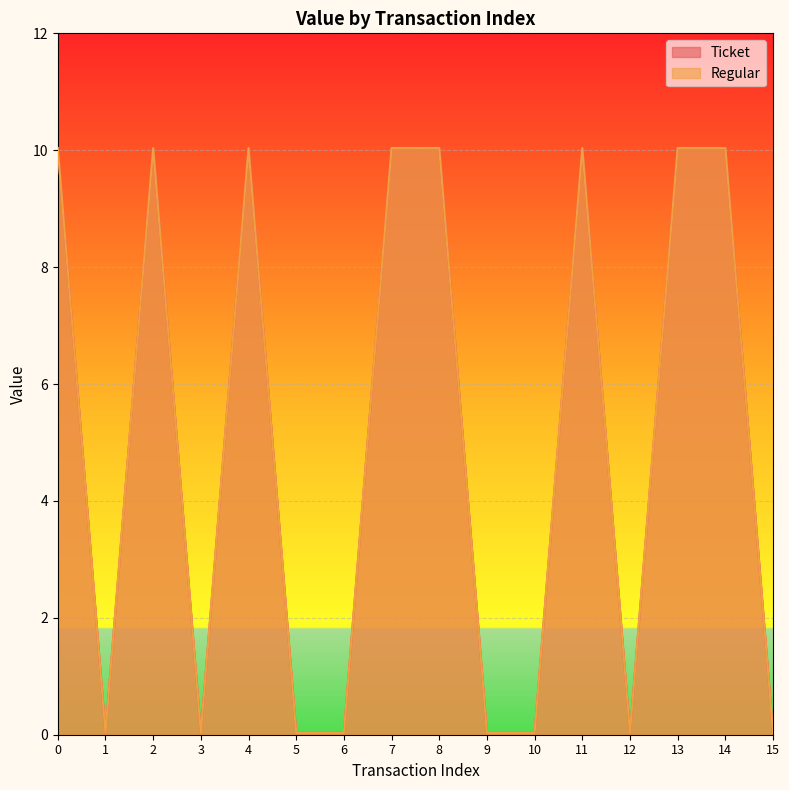

How many interior local valleys does the Regular series have?

3